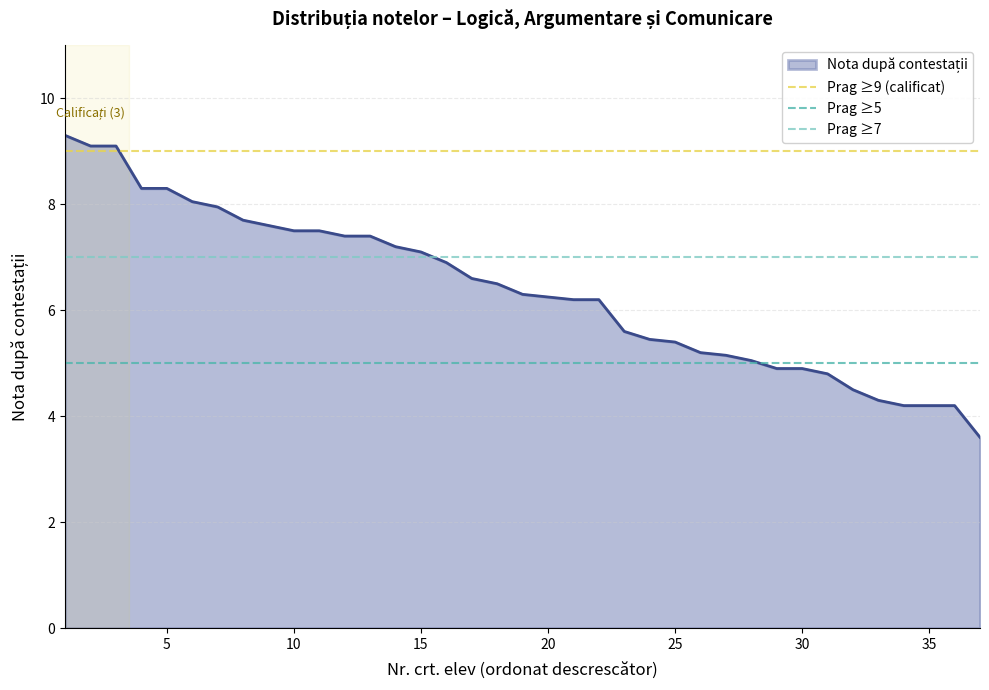

How many lines are shown in the chart?

3